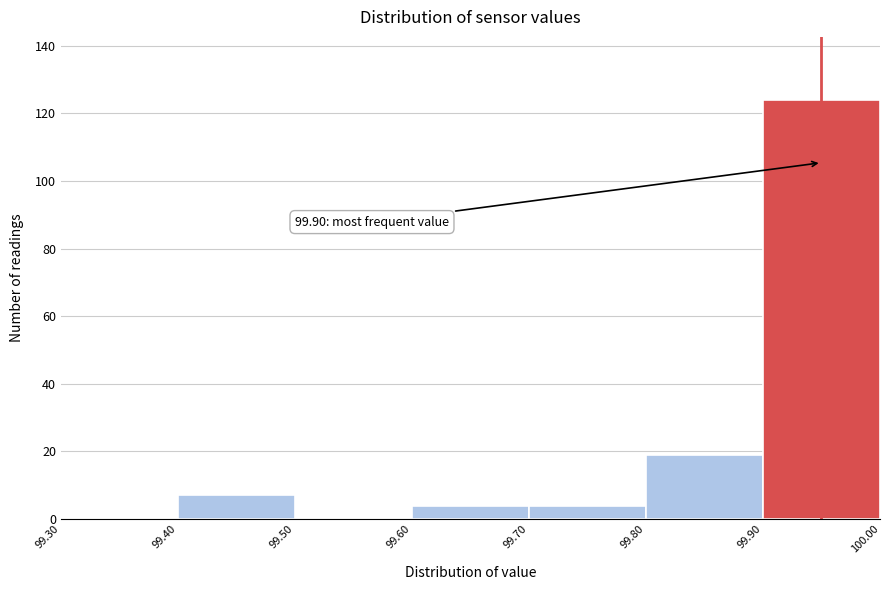

Which range on the x-axis has the tallest bar?

99.90 to 100.00